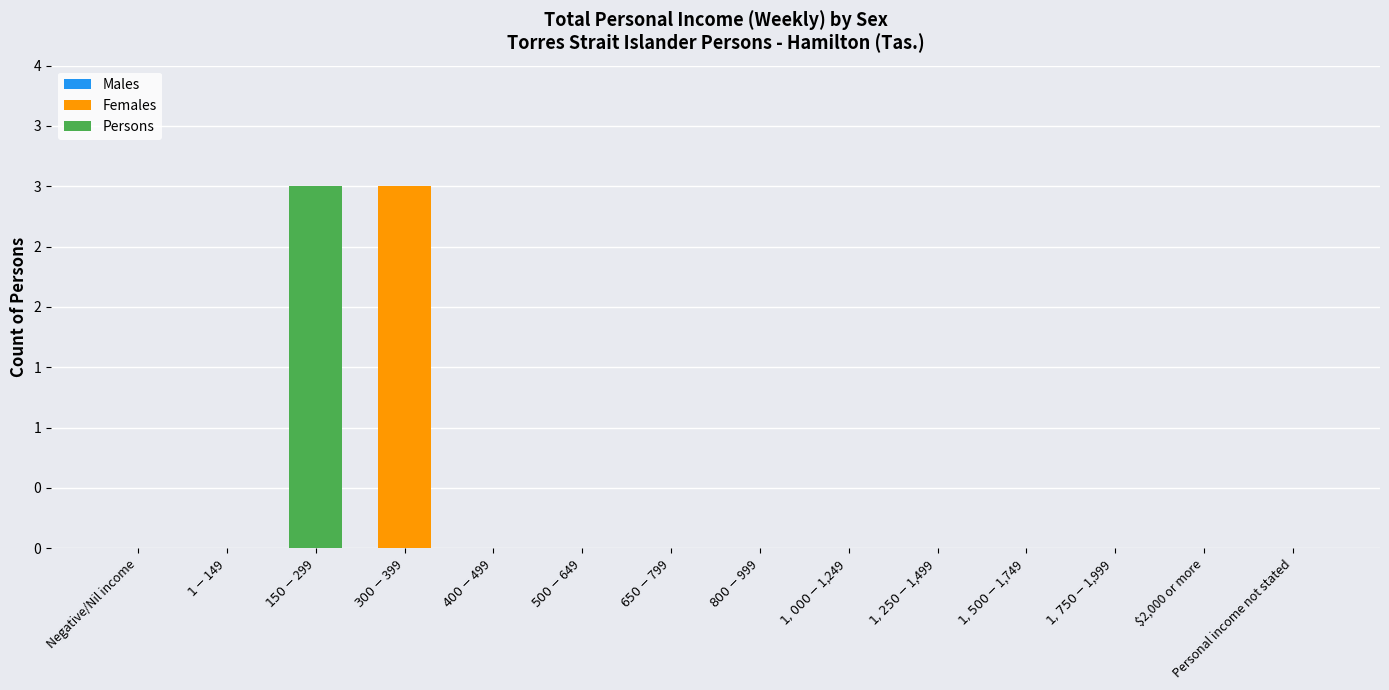

Are the bars horizontal?

No